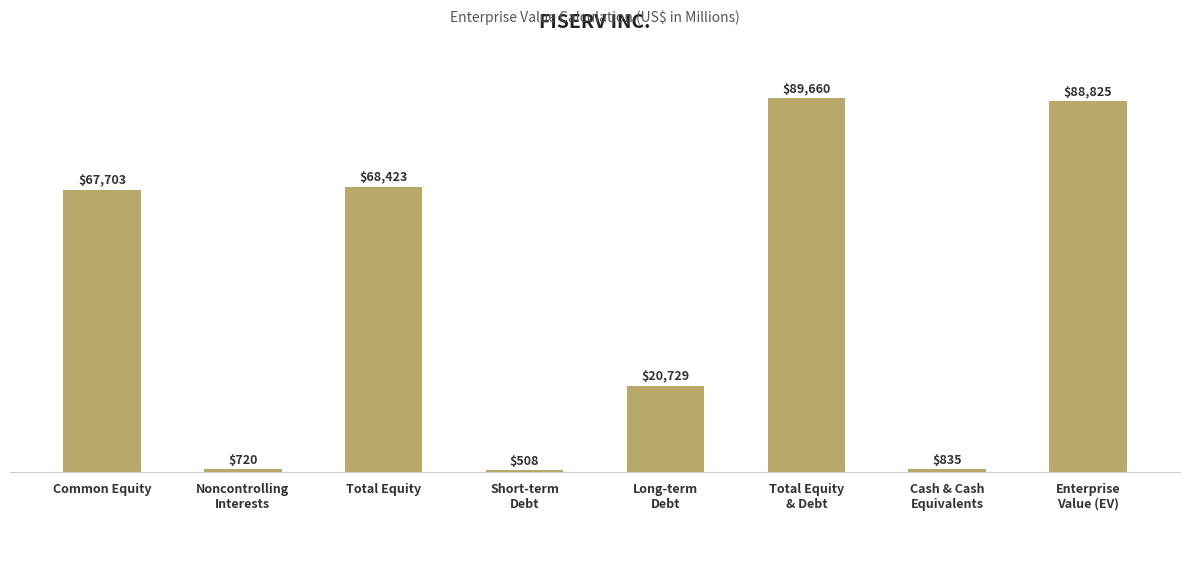

Which label corresponds to the smallest value in the chart?

Short-term
Debt